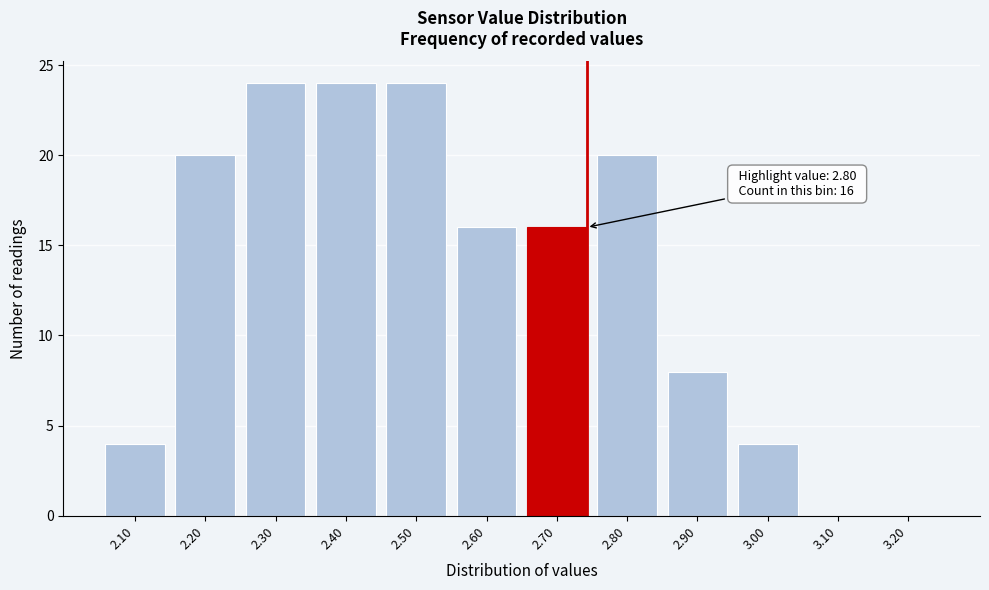

Reading right to left, extract all data points from this chart.

3.20=0	3.10=0	3.00=4	2.90=8	2.80=20	2.70=16	2.60=16	2.50=24	2.40=24	2.30=24	2.20=20	2.10=4